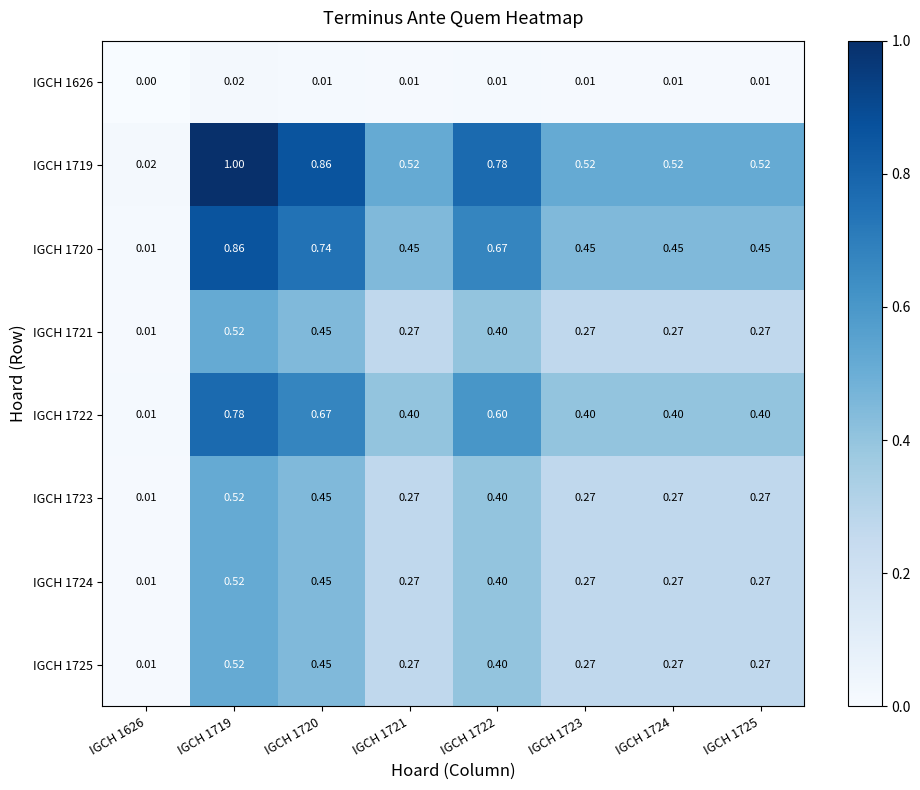

Is the value of IGCH 1722 at IGCH 1722 greater than the value of IGCH 1724 at IGCH 1626?

Yes